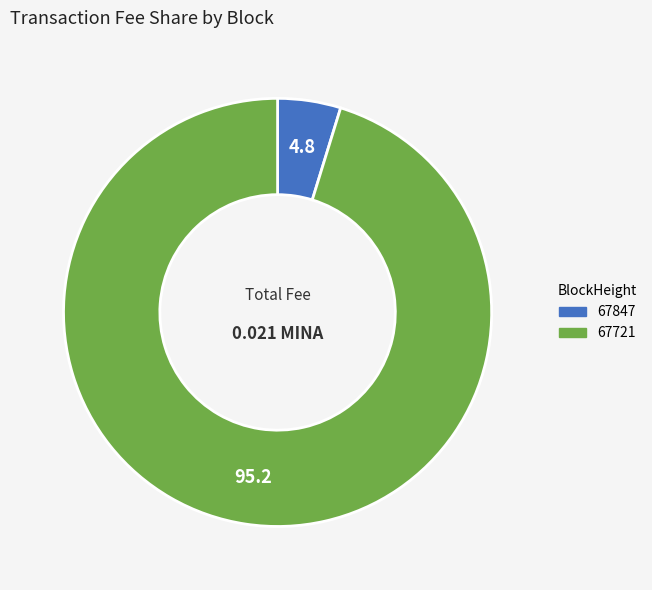

Is the sum of 67847 and 67721 greater than half?

Yes